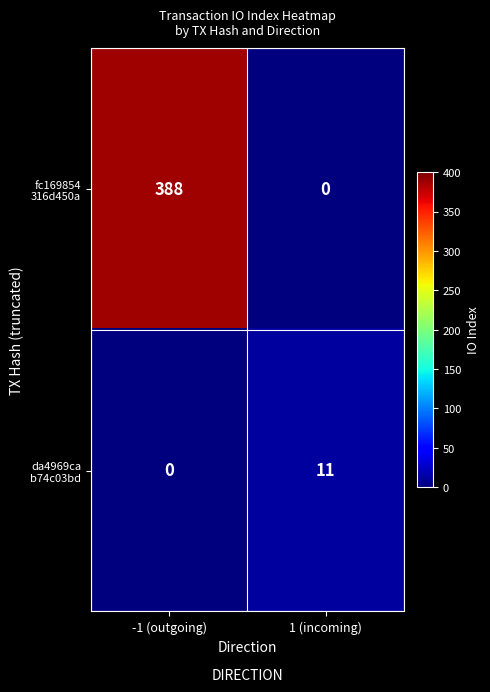

What is the total value across all series at -1 (outgoing)?

388